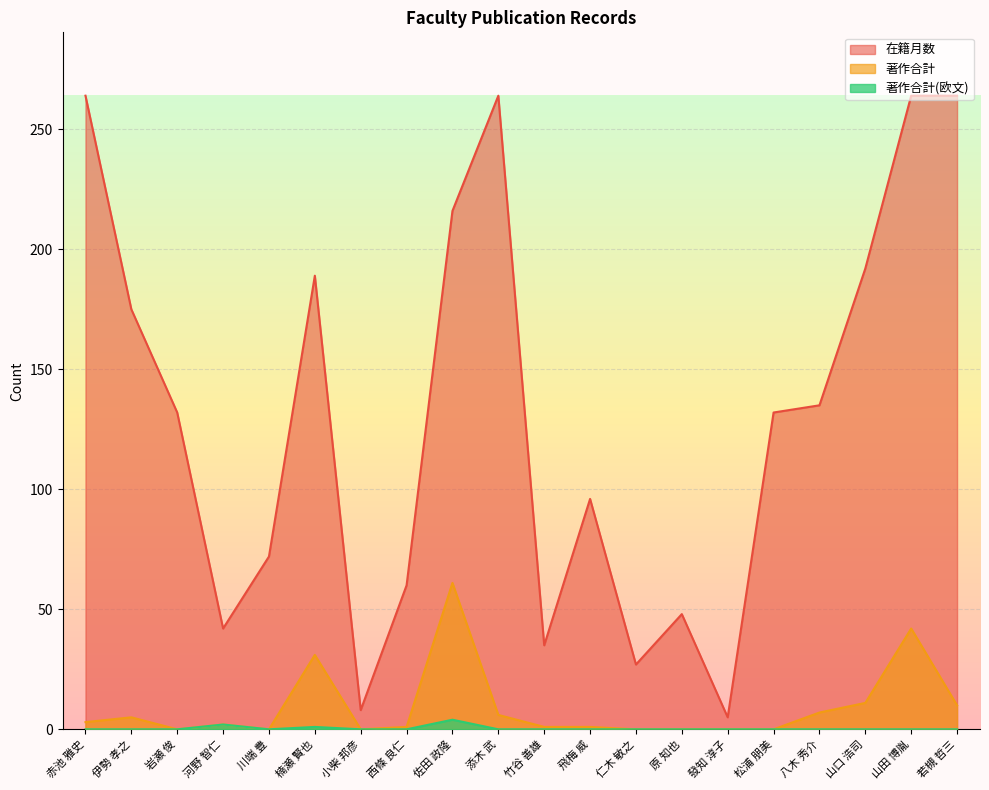

Does the chart display data point markers on the line(s)?

No